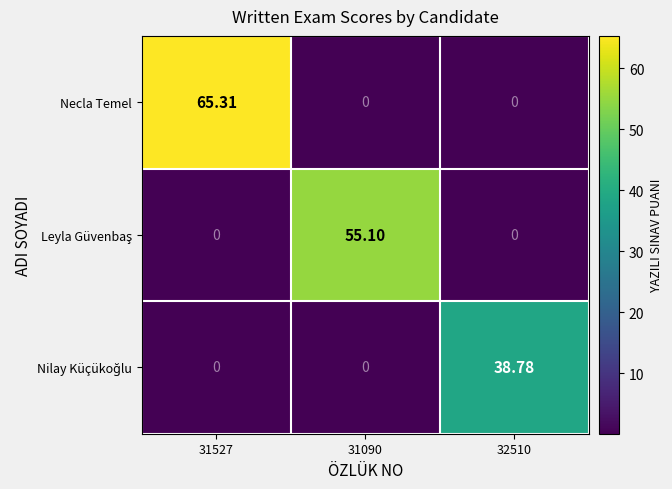

Which series has the widest spread of values?

Necla Temel